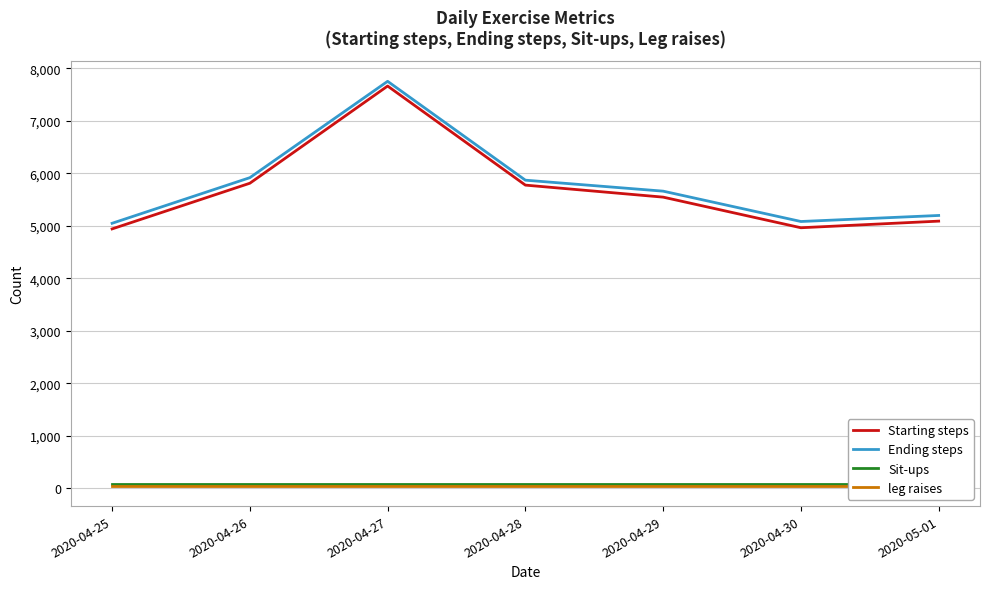

Which has a higher value, 2020-04-25 or 2020-05-01?

2020-05-01